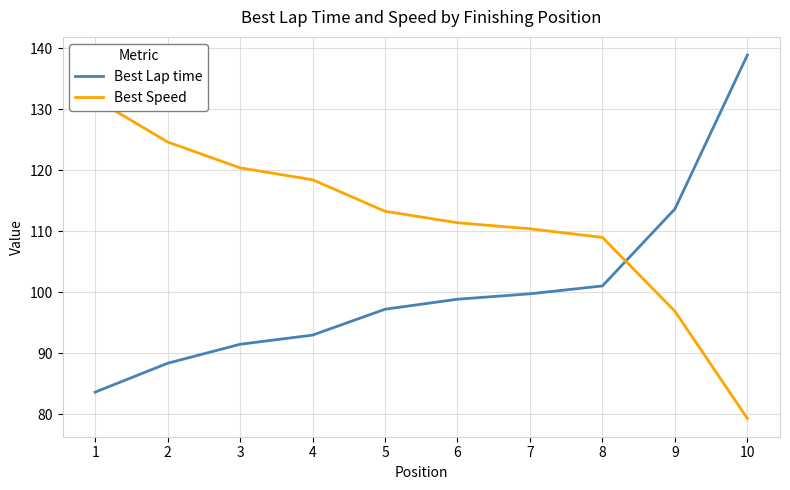

What is the average value of the Best Speed series?

111.5